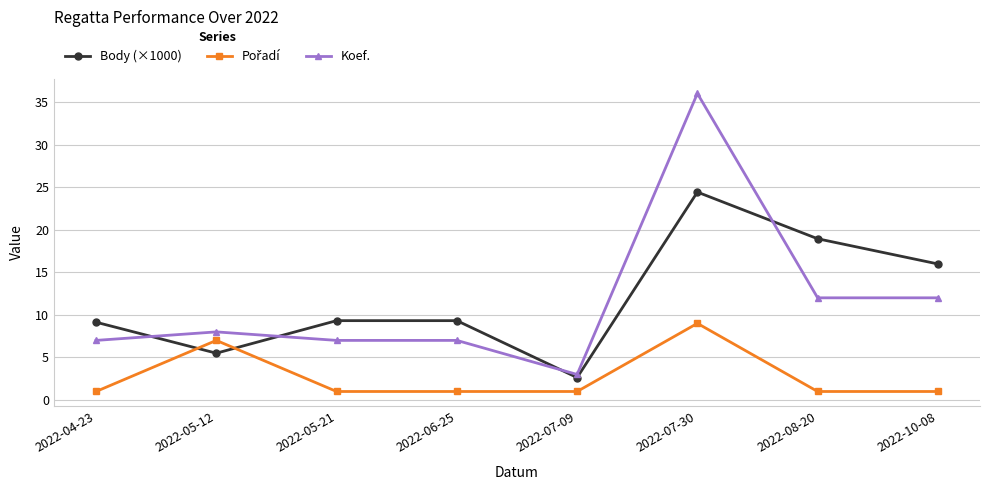

What is the value of the Body (×1000) point at the 8th from the left?

16.0